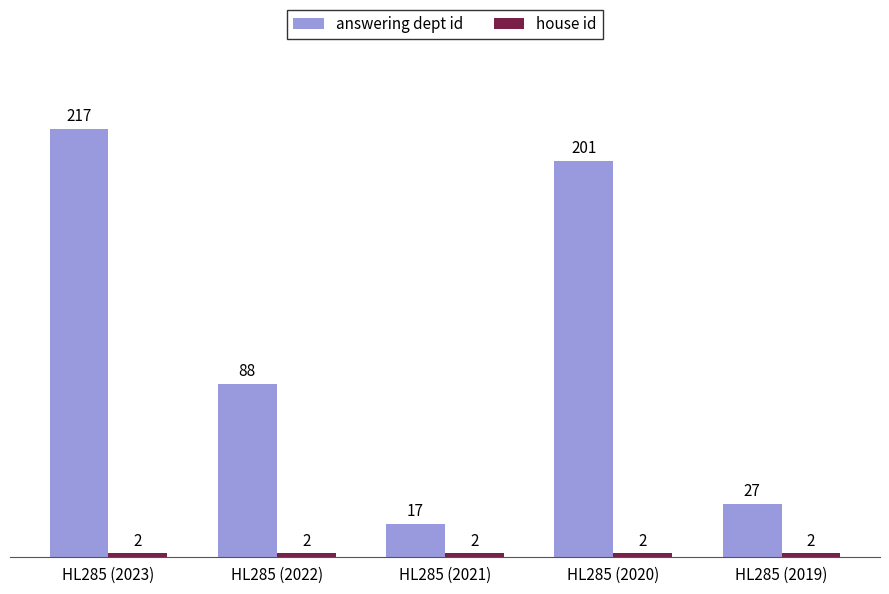

Which series has the widest spread of values?

answering dept id